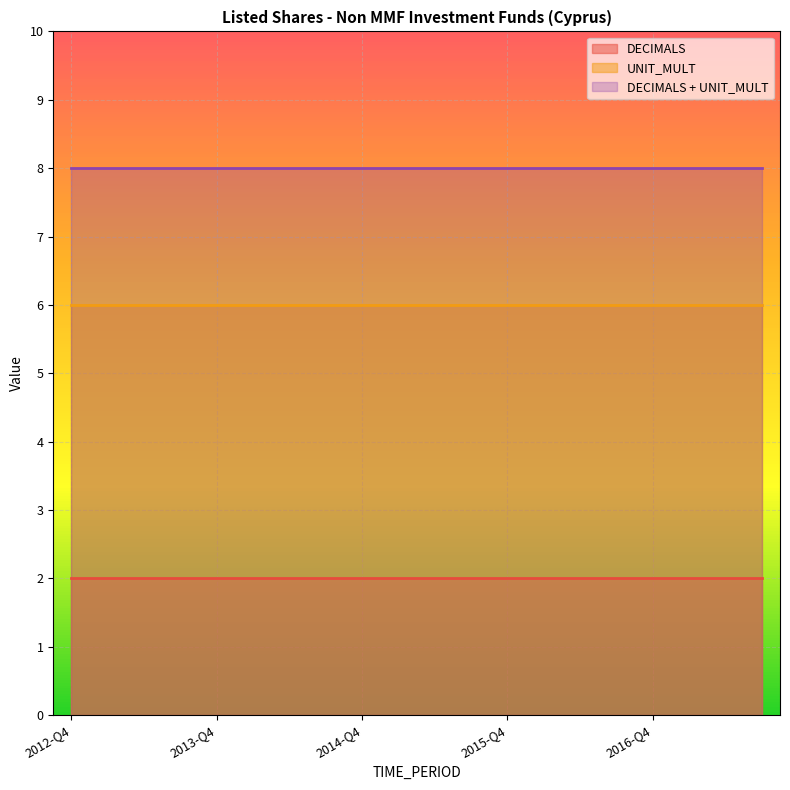

What is the maximum value shown in the chart?

8